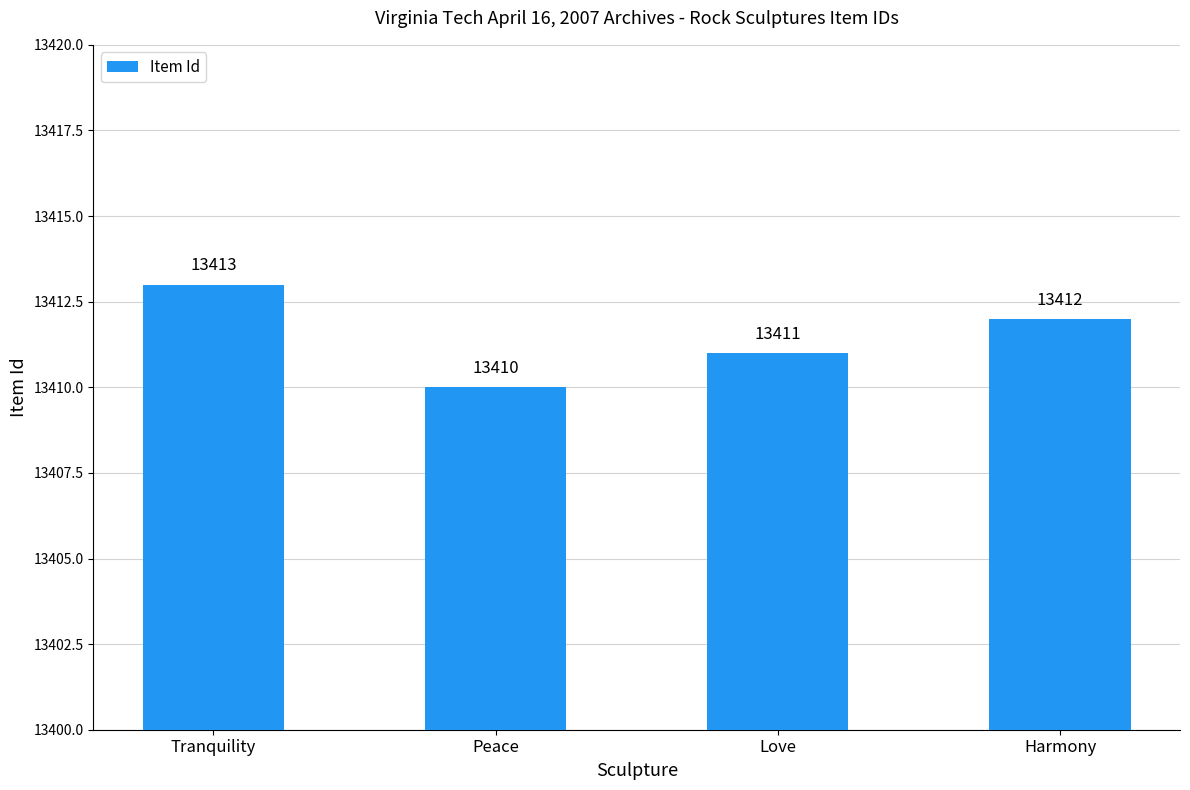

What is the label of the 1st bar from the left?

Tranquility